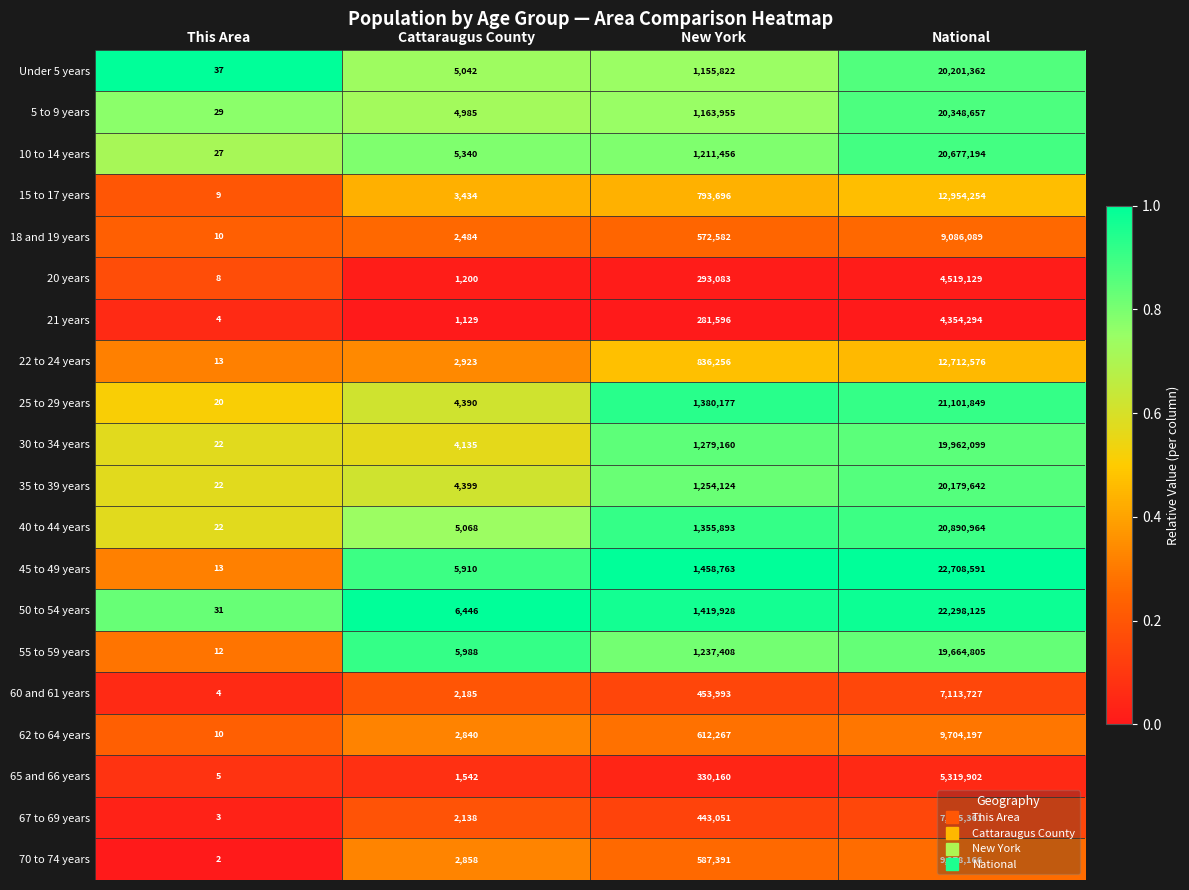

Where is 65 and 66 years nearest to the value 2659953?

New York